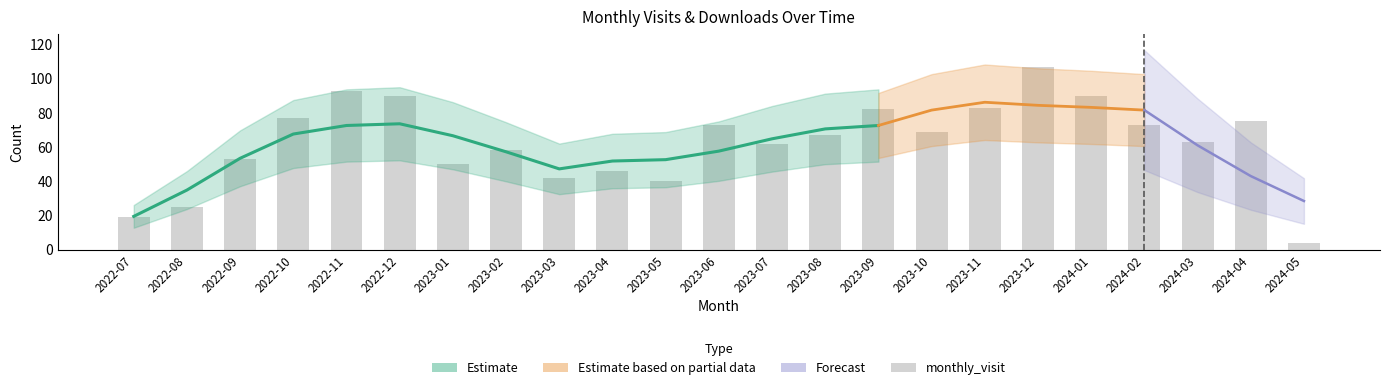

How many categories are shown in the chart?

23